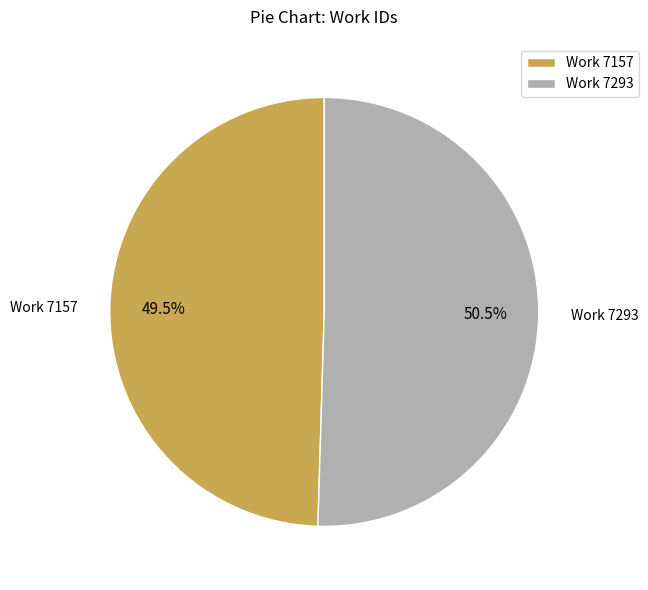

How many segments does this pie chart have?

2